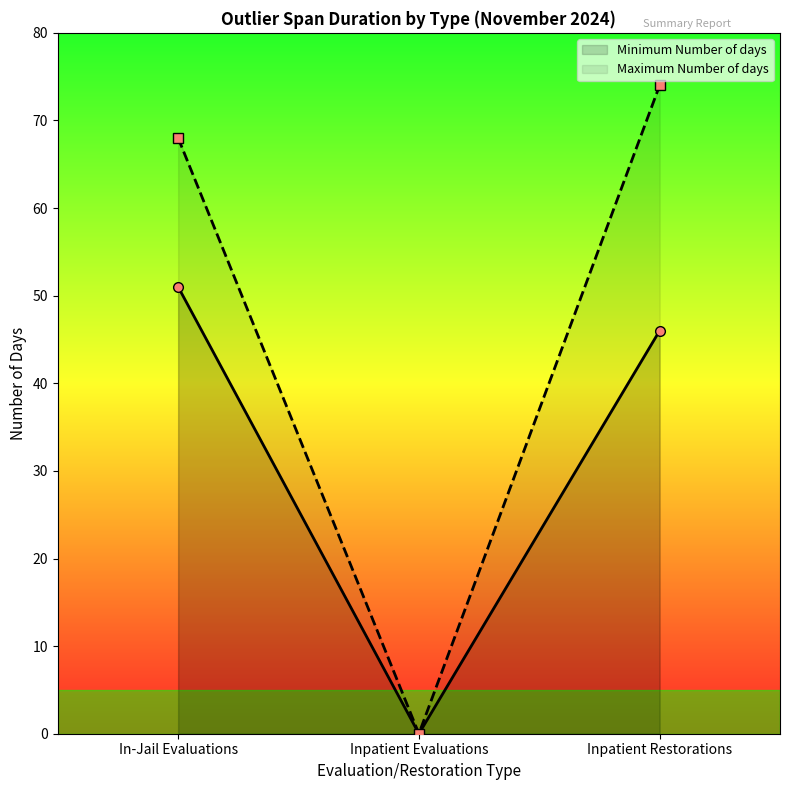

Reading left to right, extract all data points from this chart.

Minimum Number of days: In-Jail Evaluations=51	Inpatient Evaluations=0	Inpatient Restorations=46
Maximum Number of days: In-Jail Evaluations=68	Inpatient Evaluations=0	Inpatient Restorations=74